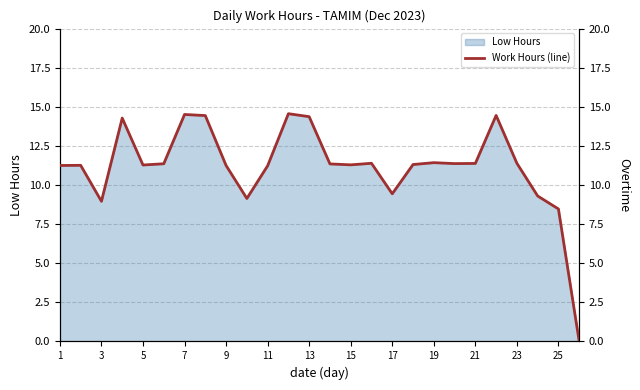

Is it true that Low Hours equals 2.5 at 1?

False